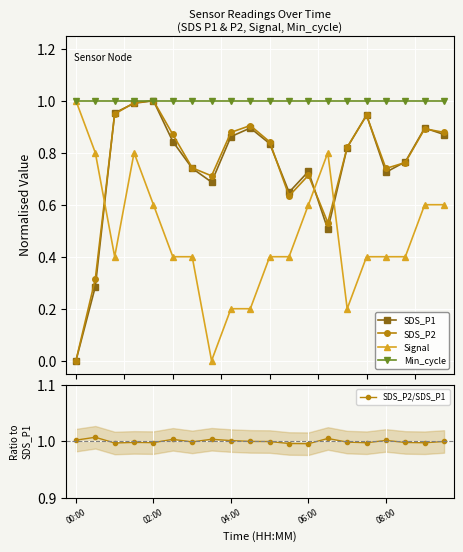

At 5, list the series in order from smallest to largest.

Signal, SDS_P1, SDS_P2, Min_cycle, SDS_P2/SDS_P1